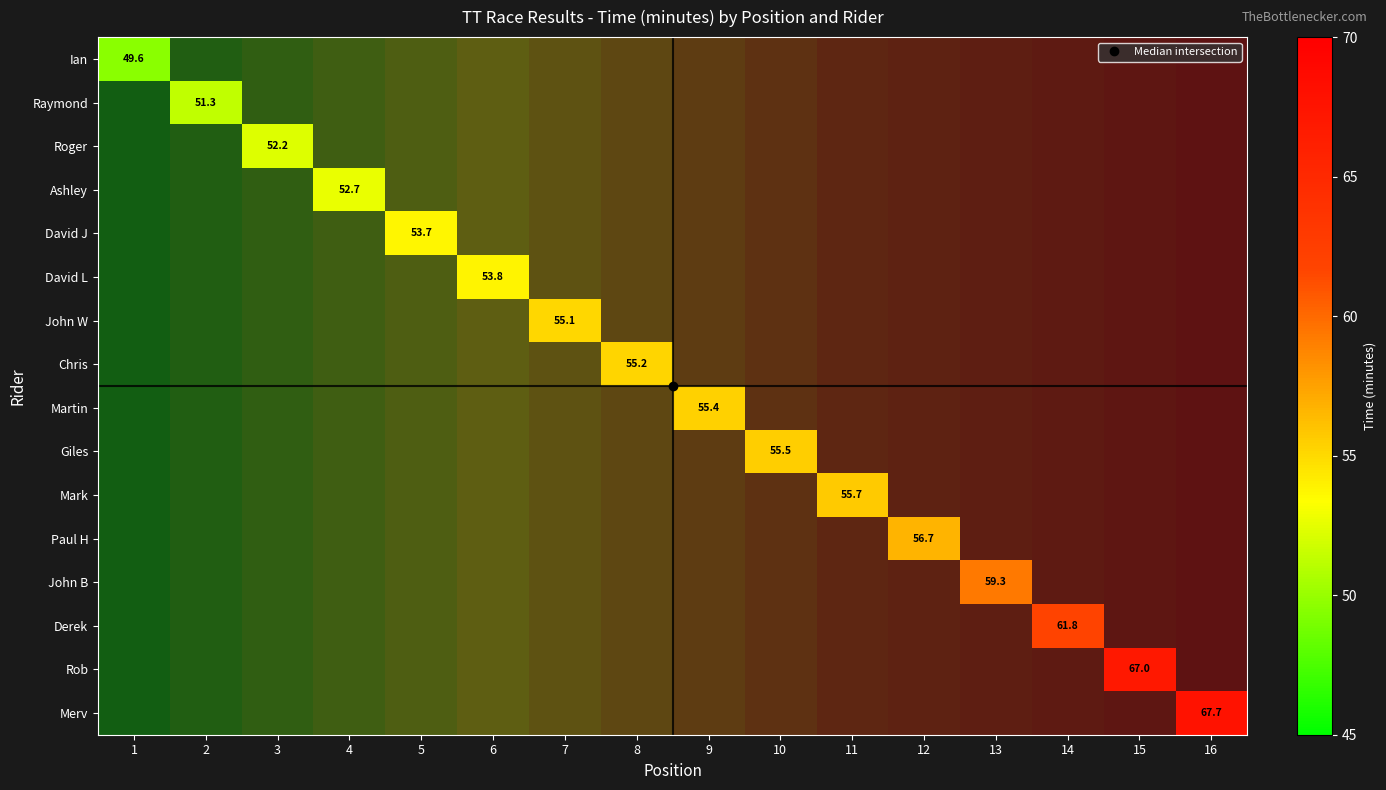

What is the maximum value shown in the chart?

67.7